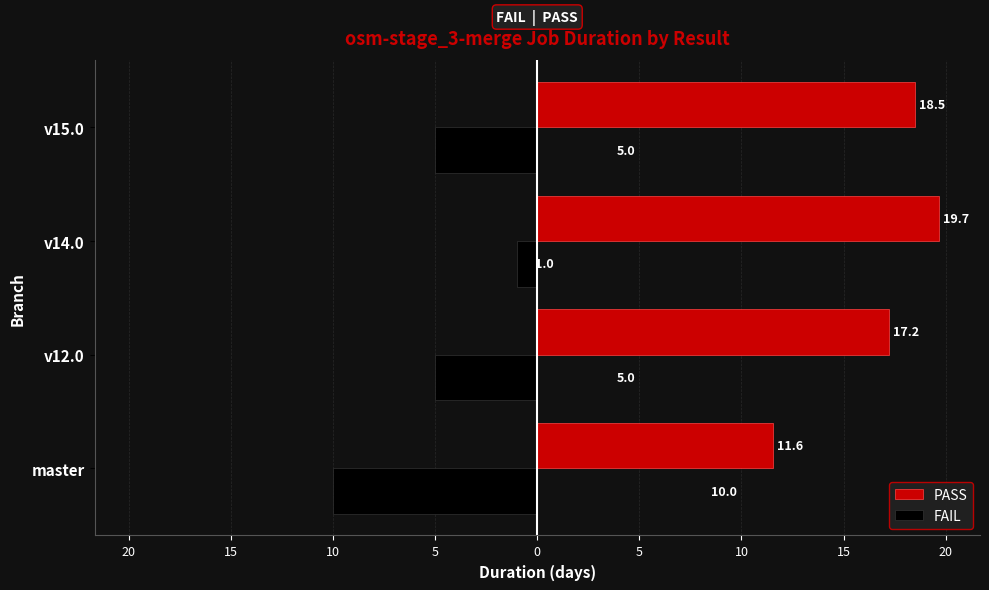

What is the value of the PASS bar at the 4th from the left?

18.5